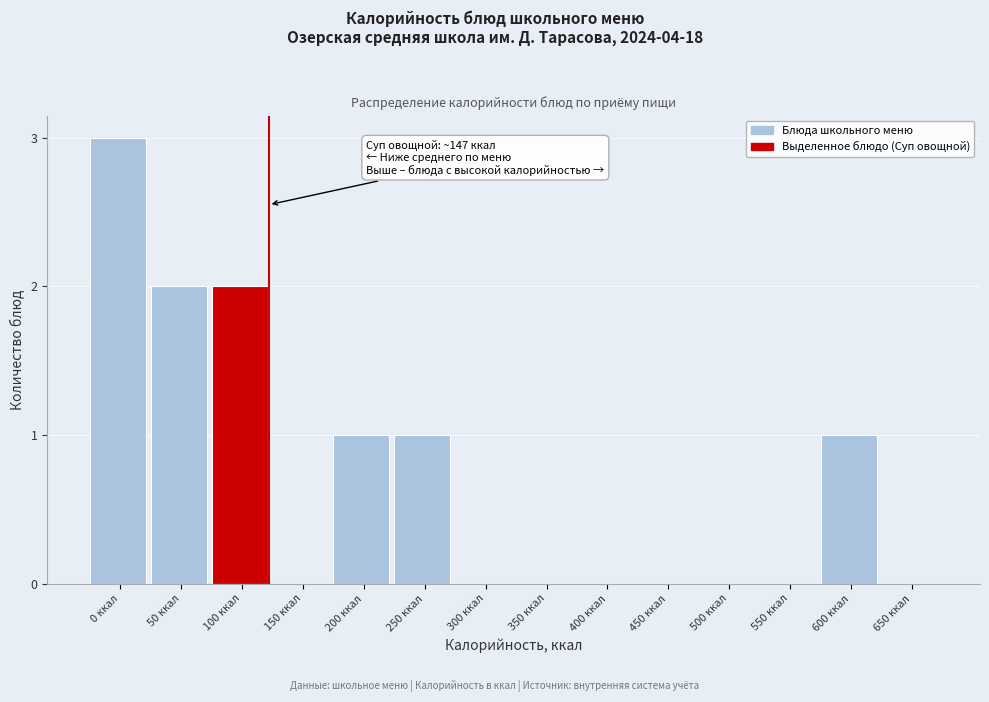

Reading left to right, list all the values displayed in this chart.

0 ккал=3	50 ккал=2	100 ккал=2	150 ккал=0	200 ккал=1	250 ккал=1	300 ккал=0	350 ккал=0	400 ккал=0	450 ккал=0	500 ккал=0	550 ккал=0	600 ккал=1	650 ккал=0